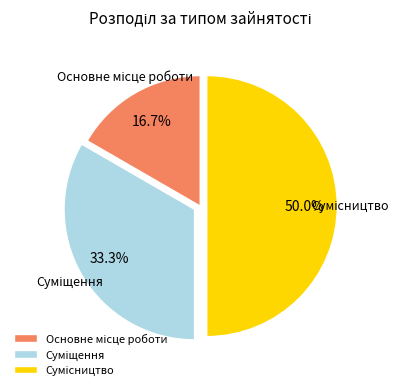

Is it true that Основне місце роботи is 10% of the pie?

False